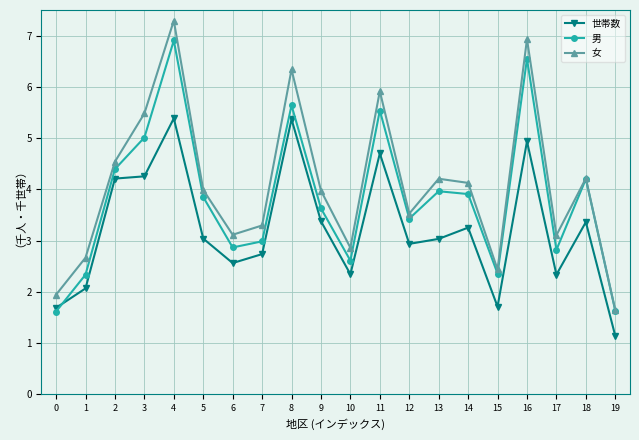

Count the number of data series in this chart.

3